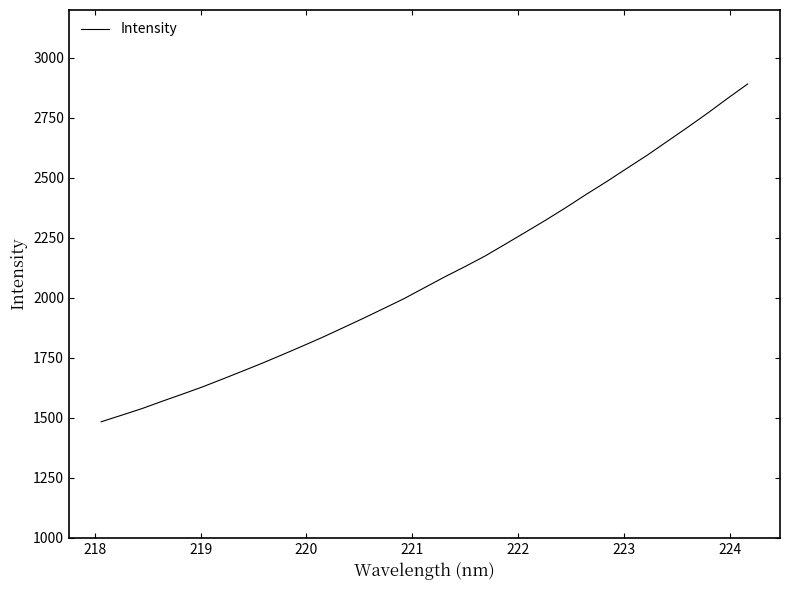

What is the greatest value displayed?

2891.6